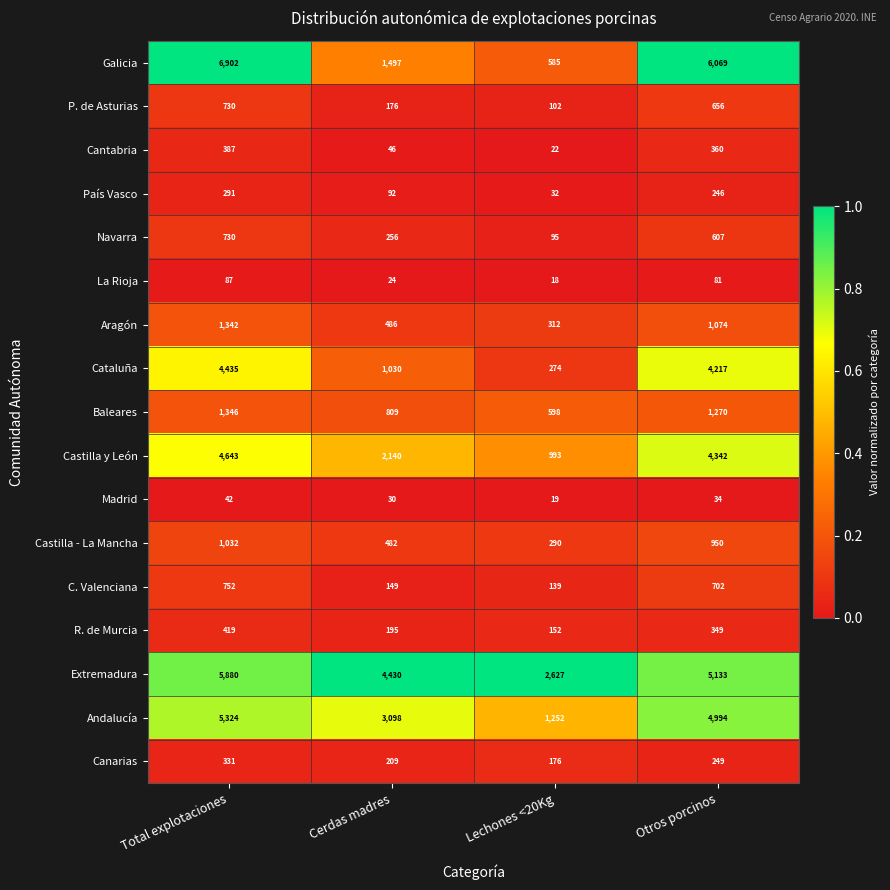

What is the greatest value displayed?

6902